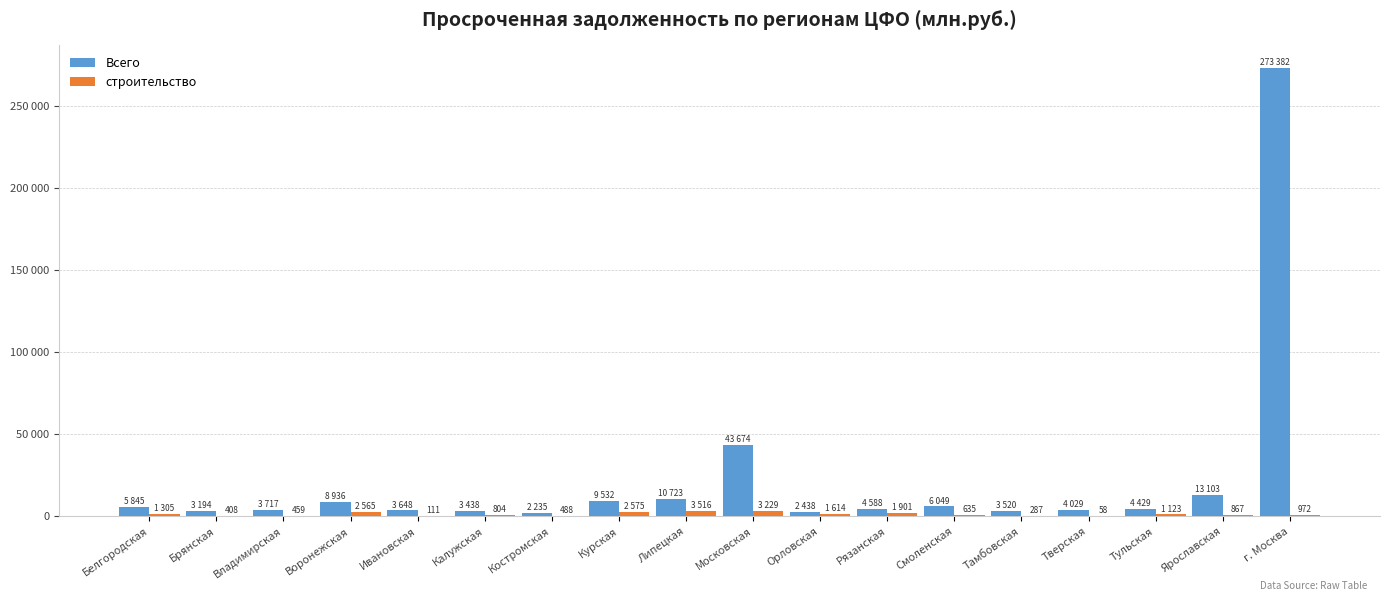

What are all the series names shown in the legend?

Всего, строительство